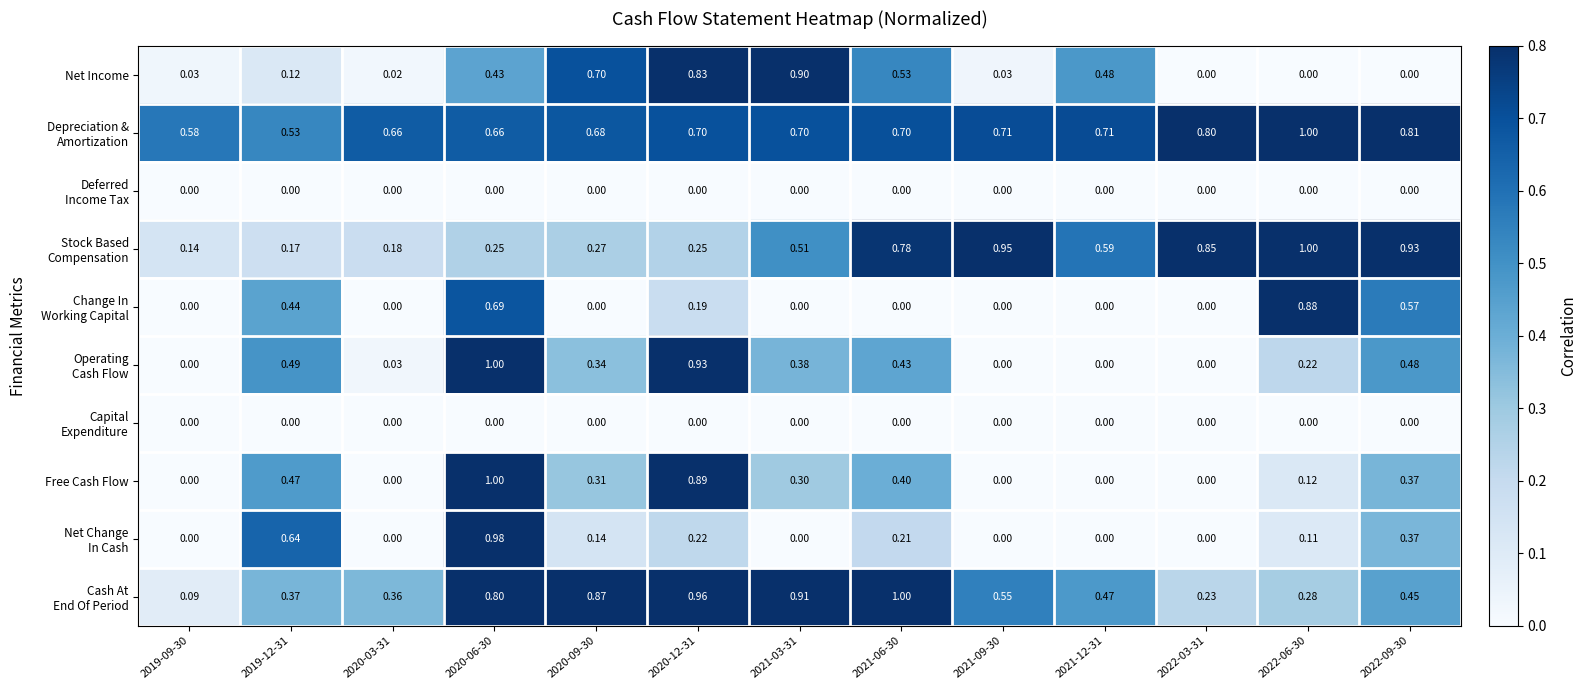

Between 2021-03-31 and 2022-09-30, which series saw the biggest shift?

Net Income